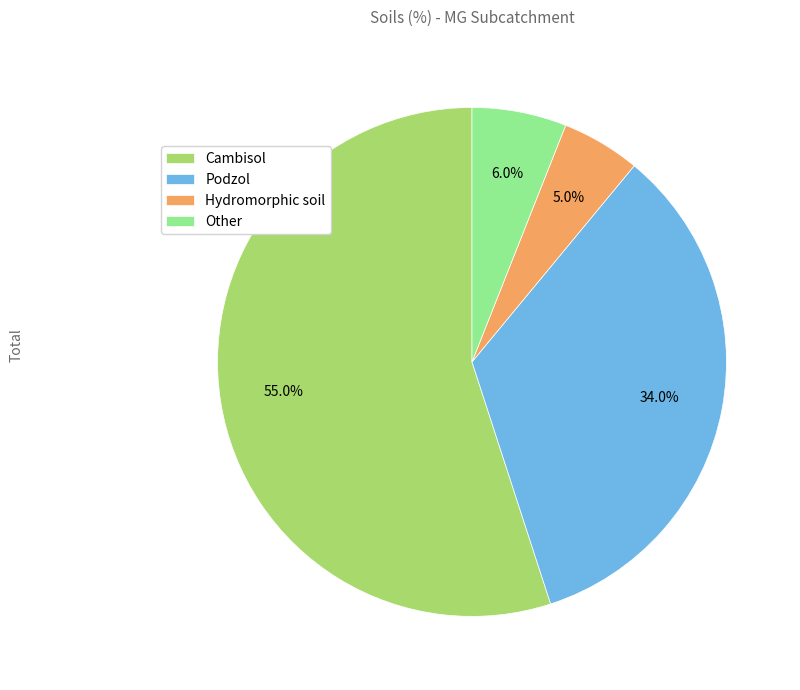

Is it true that Podzol is 34% of the pie?

True